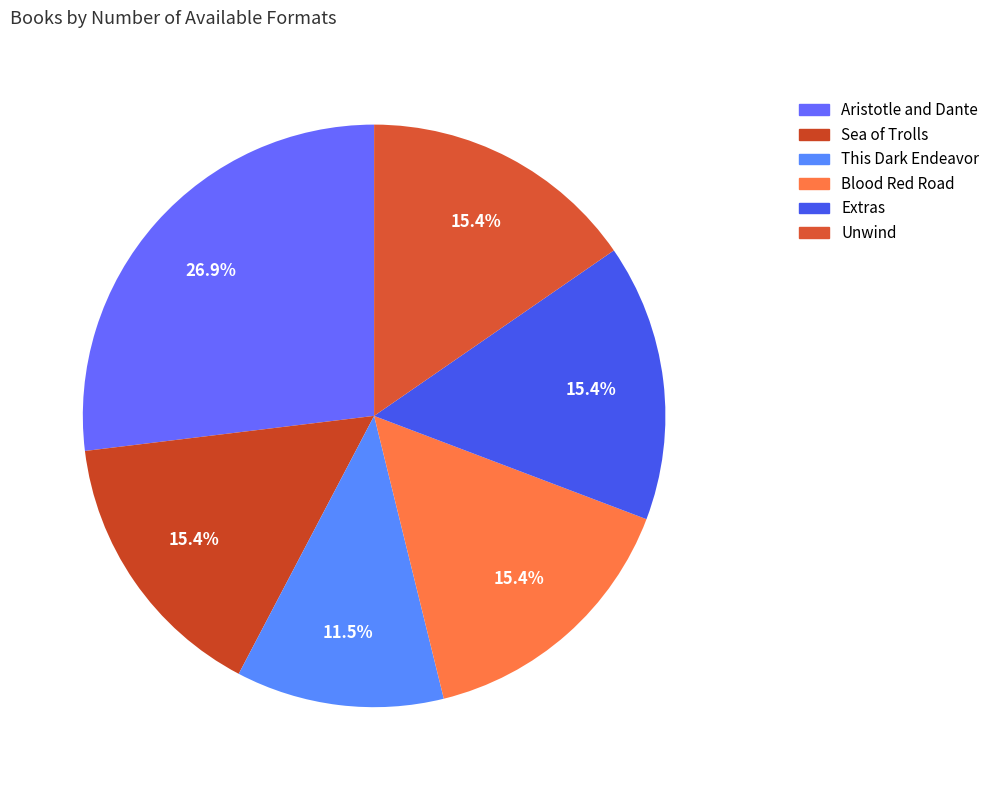

Is there any slice that represents more than half of the pie?

No